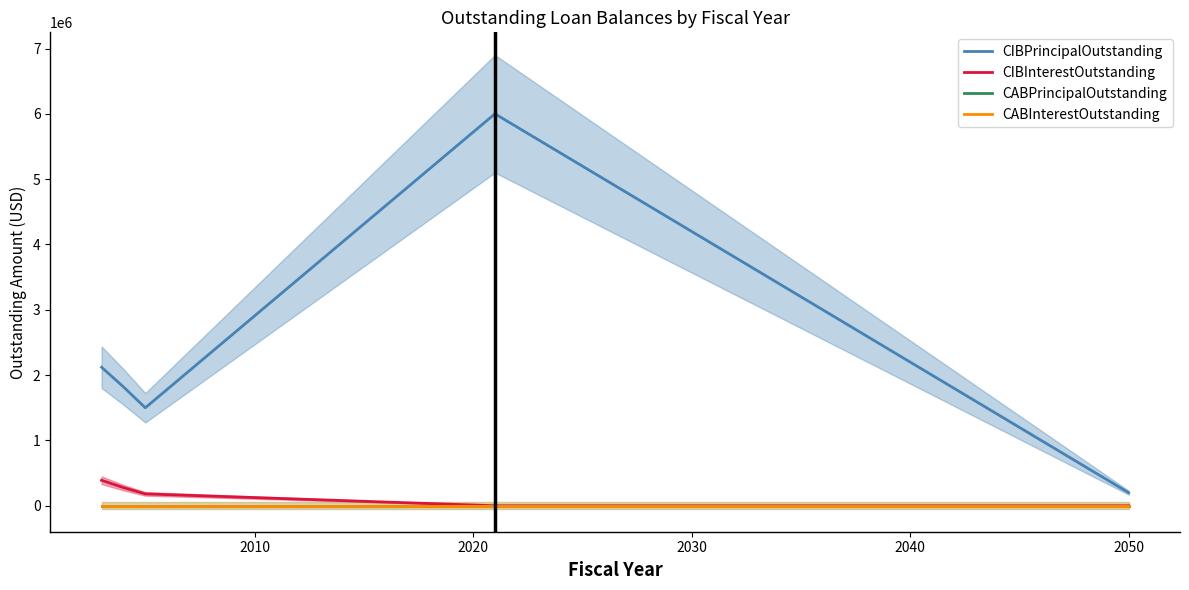

True or false: CIBInterestOutstanding and CABPrincipalOutstanding intersect in this chart.

False